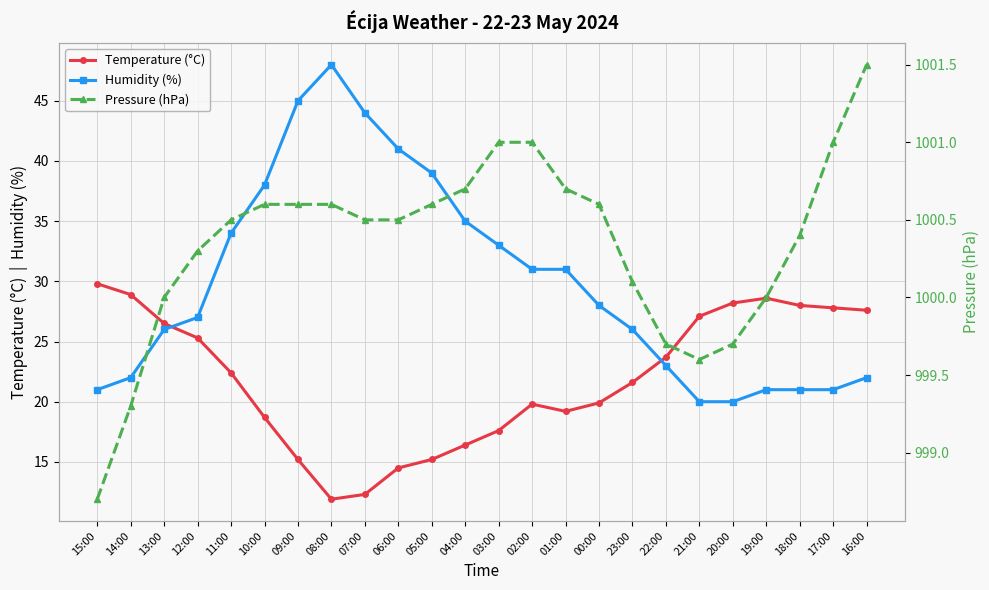

How many series are shown in this chart?

3